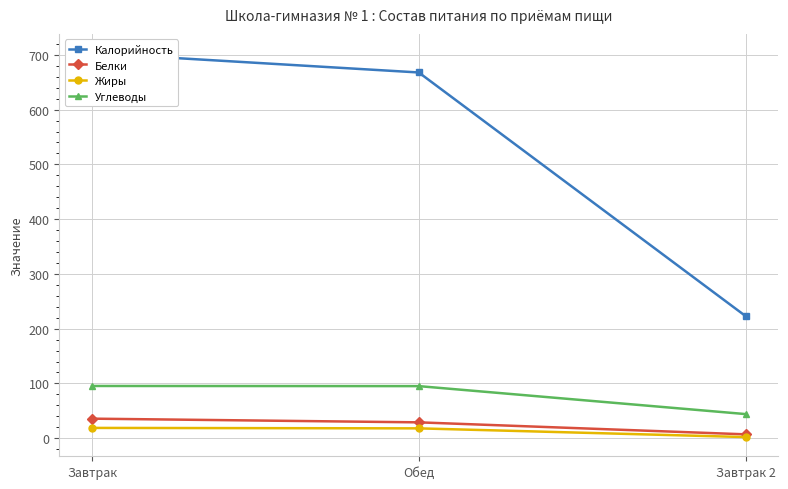

Reading left to right, what are all the values shown in this chart?

Калорийность: Завтрак=703.3	Обед=667.9	Завтрак 2=223.0
Белки: Завтрак=35.6	Обед=28.9	Завтрак 2=7.0
Жиры: Завтрак=18.7	Обед=17.9	Завтрак 2=2.0
Углеводы: Завтрак=95.3	Обед=95.1	Завтрак 2=44.0